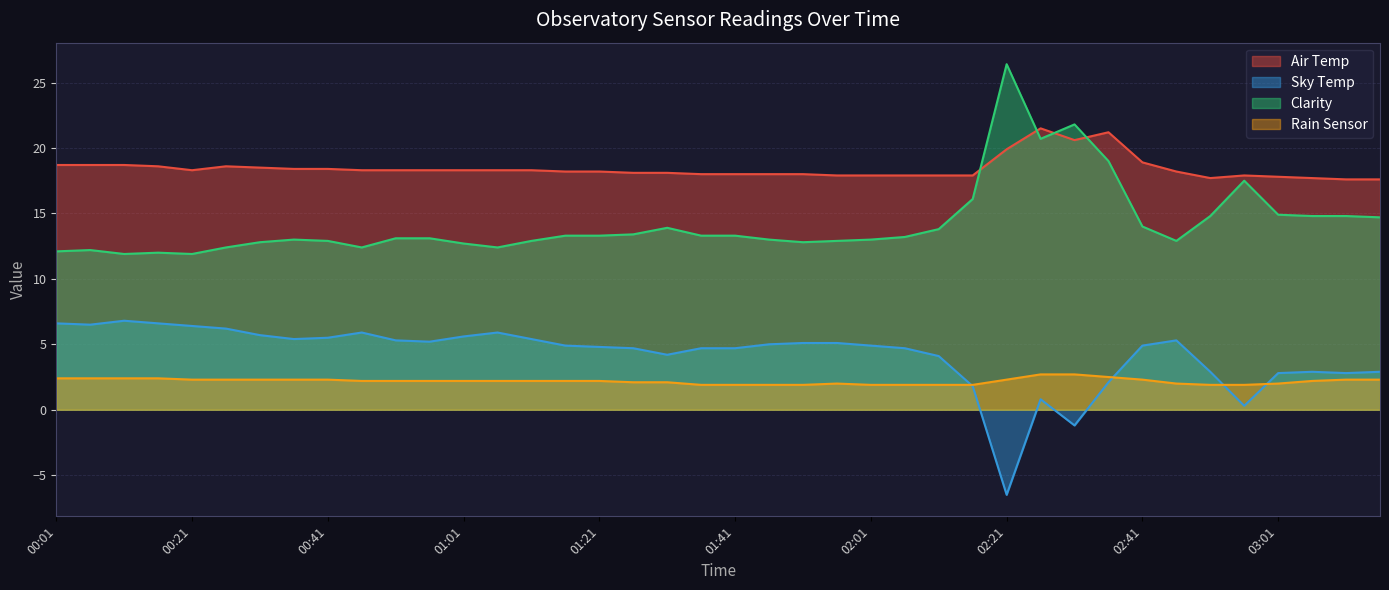

Rank the series at 00:06 from lowest to highest value.

Rain Sensor, Sky Temp, Clarity, Air Temp